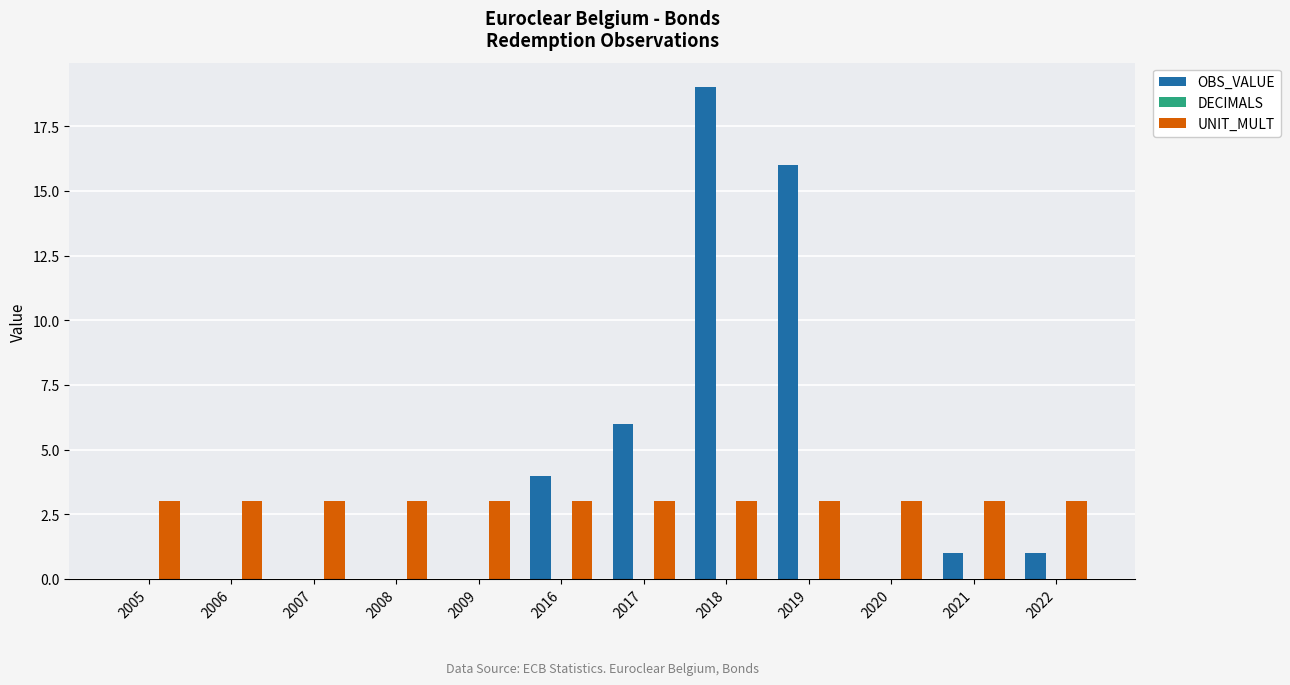

Which series has the largest total across all categories?

OBS_VALUE